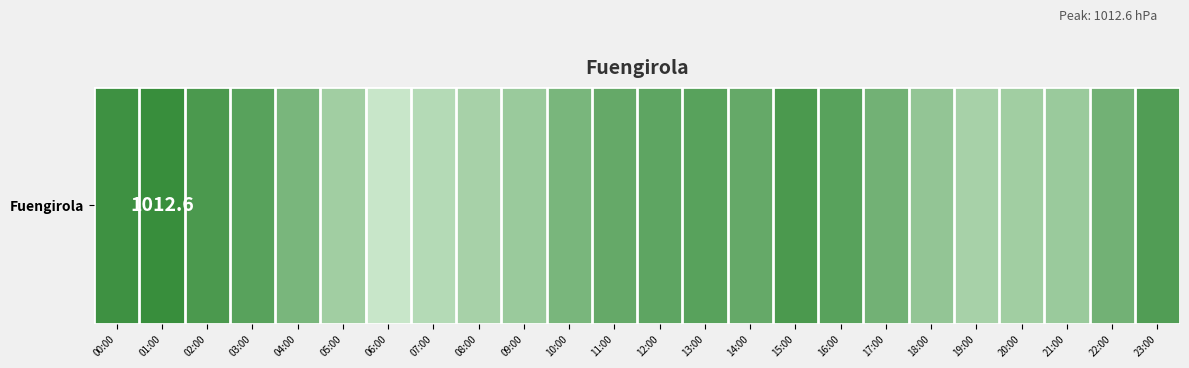

Read the value at 20:00.

1011.0